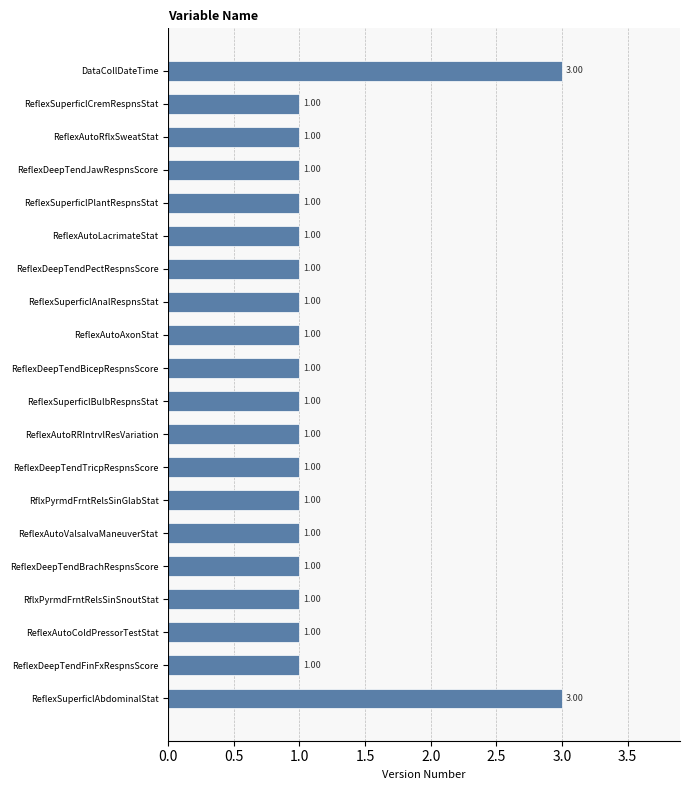

What is the label of the 13th bar from the top?

ReflexDeepTendTricpRespnsScore